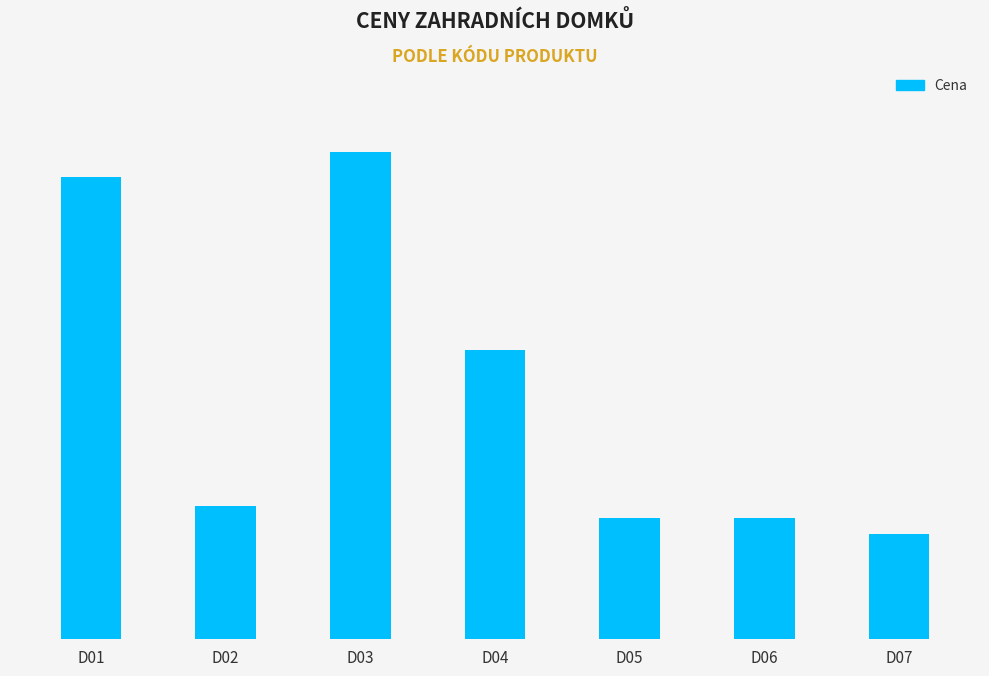

Where does the data first go above 20900?

D01